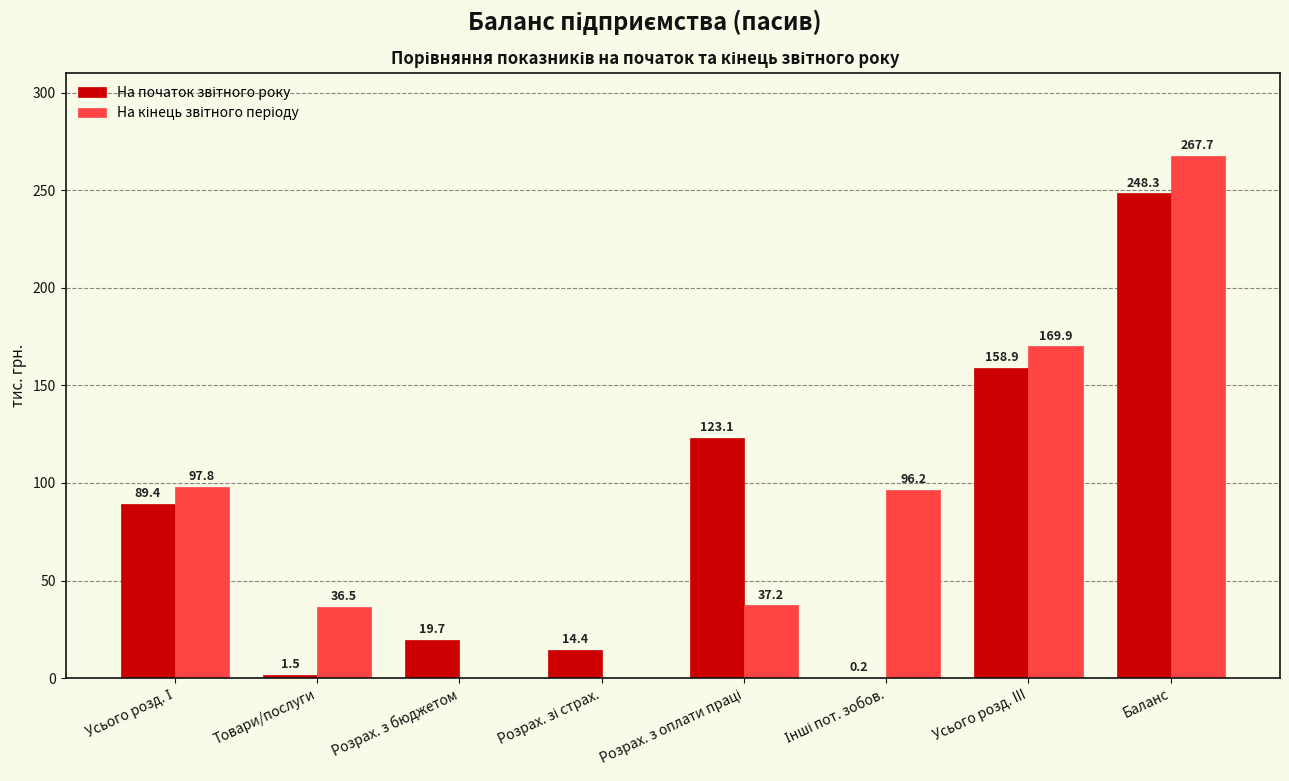

What is the greatest value displayed?

267.7